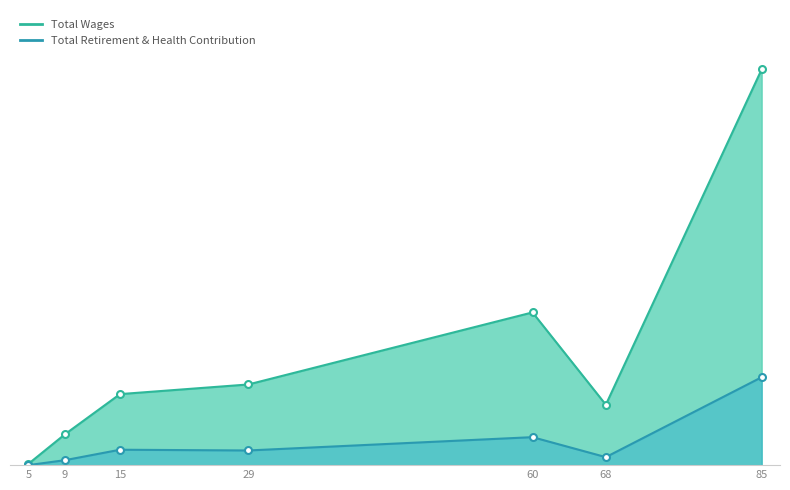

Does the chart display data point markers on the line(s)?

Yes